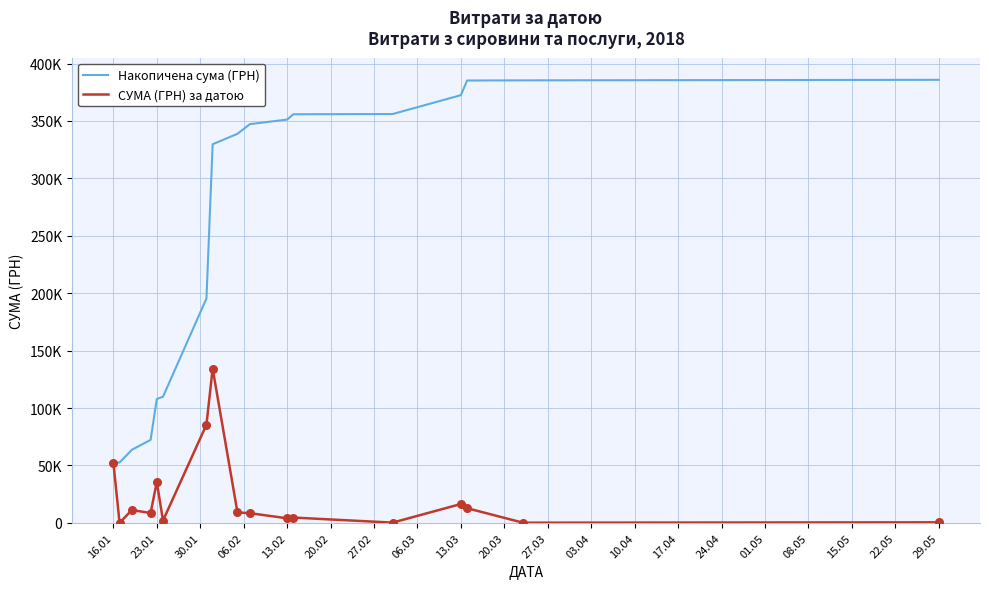

Which series has the largest total across all categories?

Накопичена сума (ГРН)